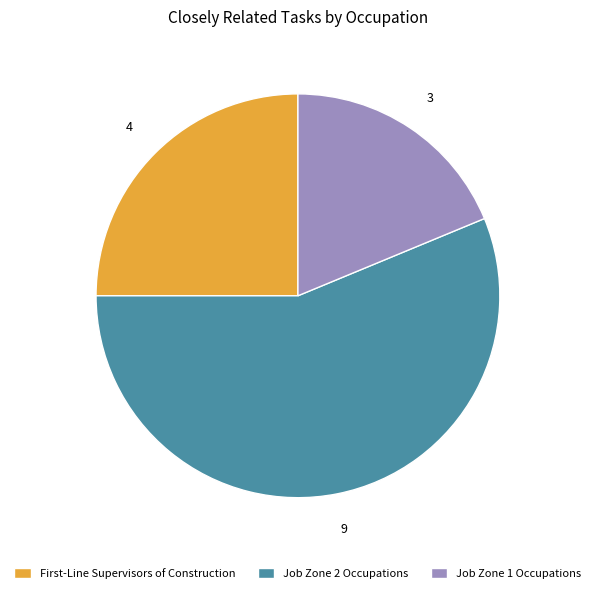

Combined, do Job Zone 2 Occupations and Job Zone 1 Occupations account for over 50%?

Yes